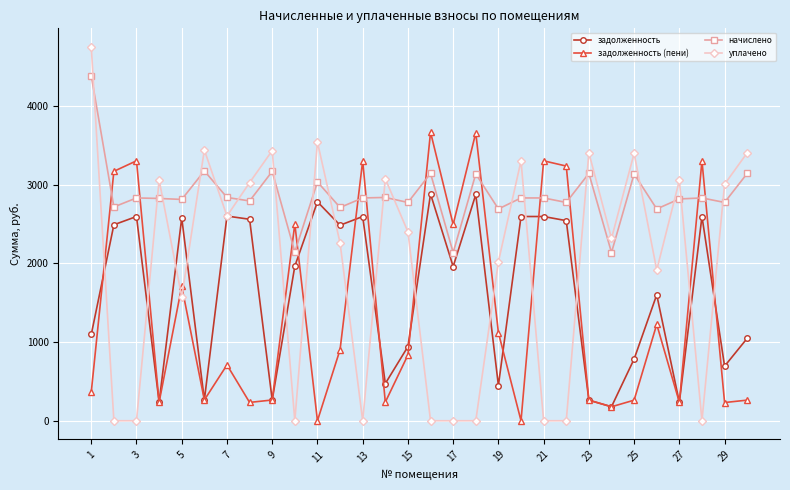

Which series has the widest spread of values?

уплачено